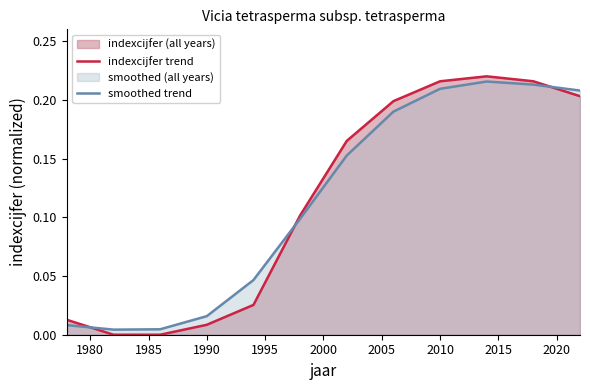

True or false: indexcijfer trend and smoothed trend intersect in this chart.

True